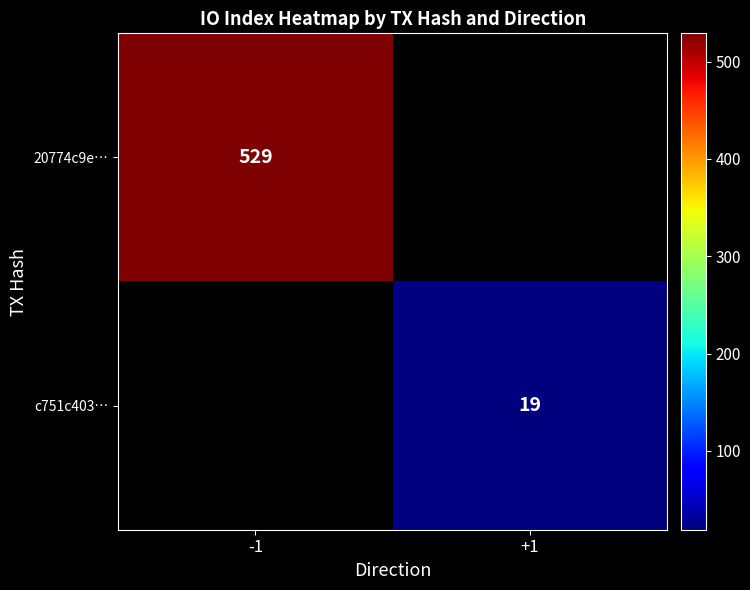

Is it true that c751c403… equals 19 at +1?

True